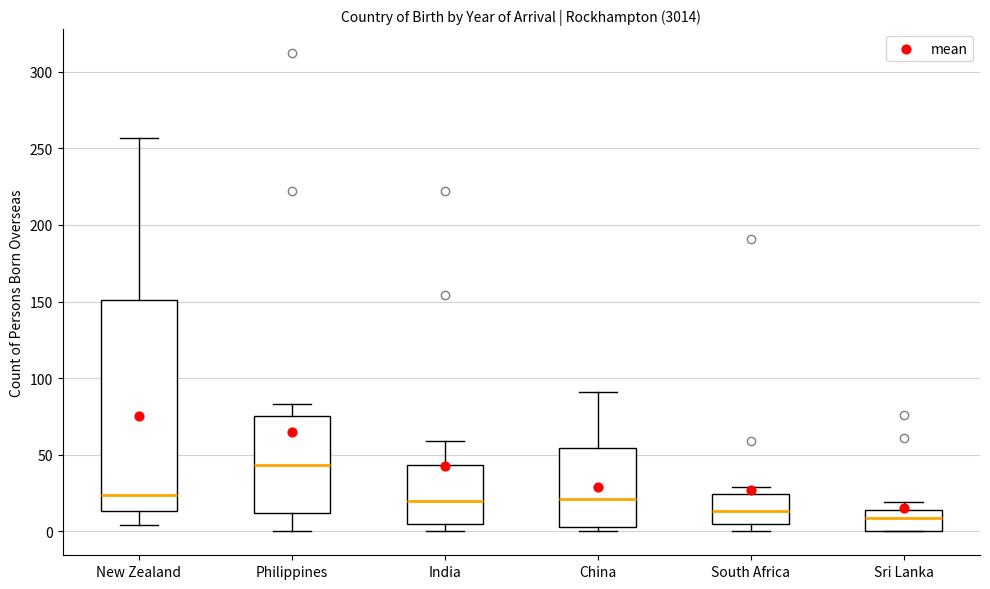

Where does the upper whisker of the box for Philippines end on the y-axis? The values are not printed on the chart, so give them approximately, as read against the axis.

85